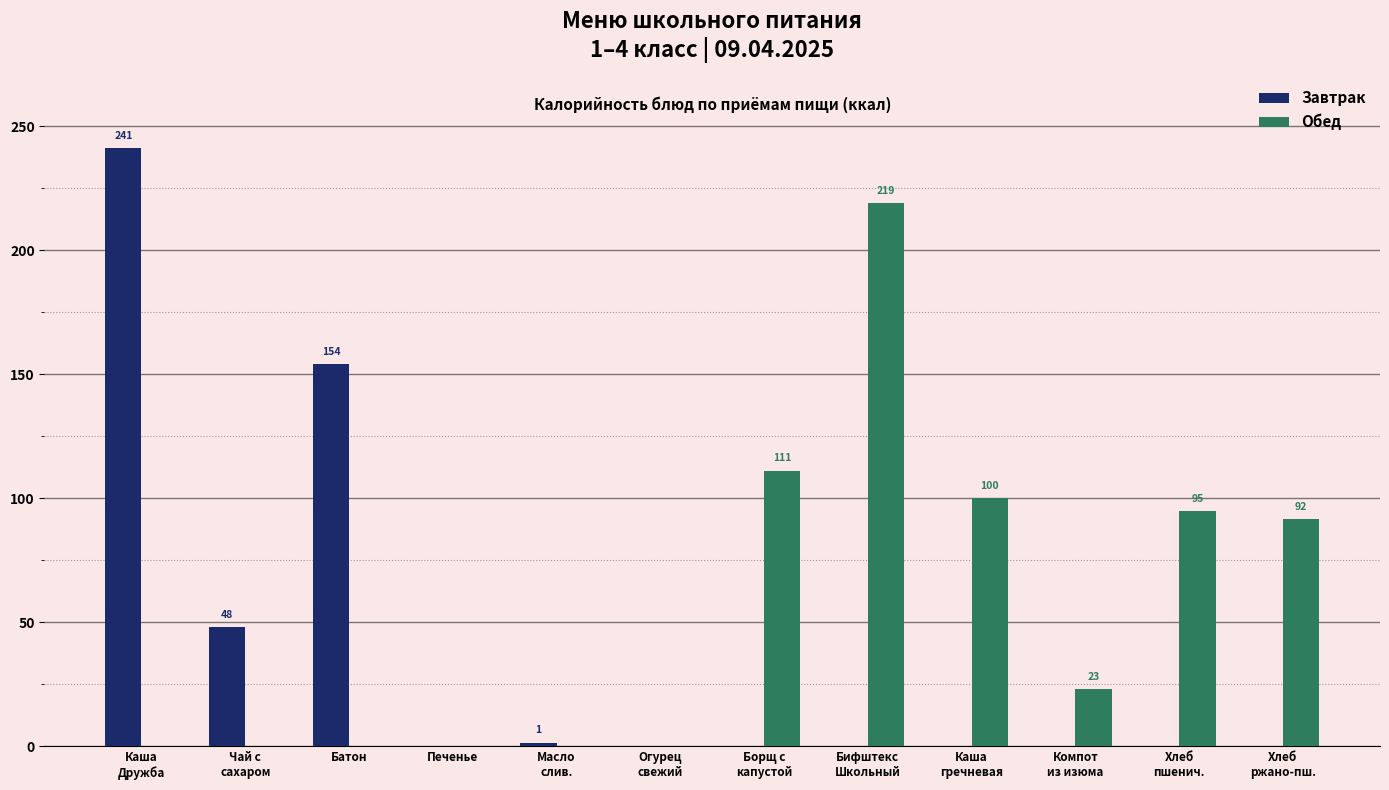

What is the greatest value displayed?

241.1